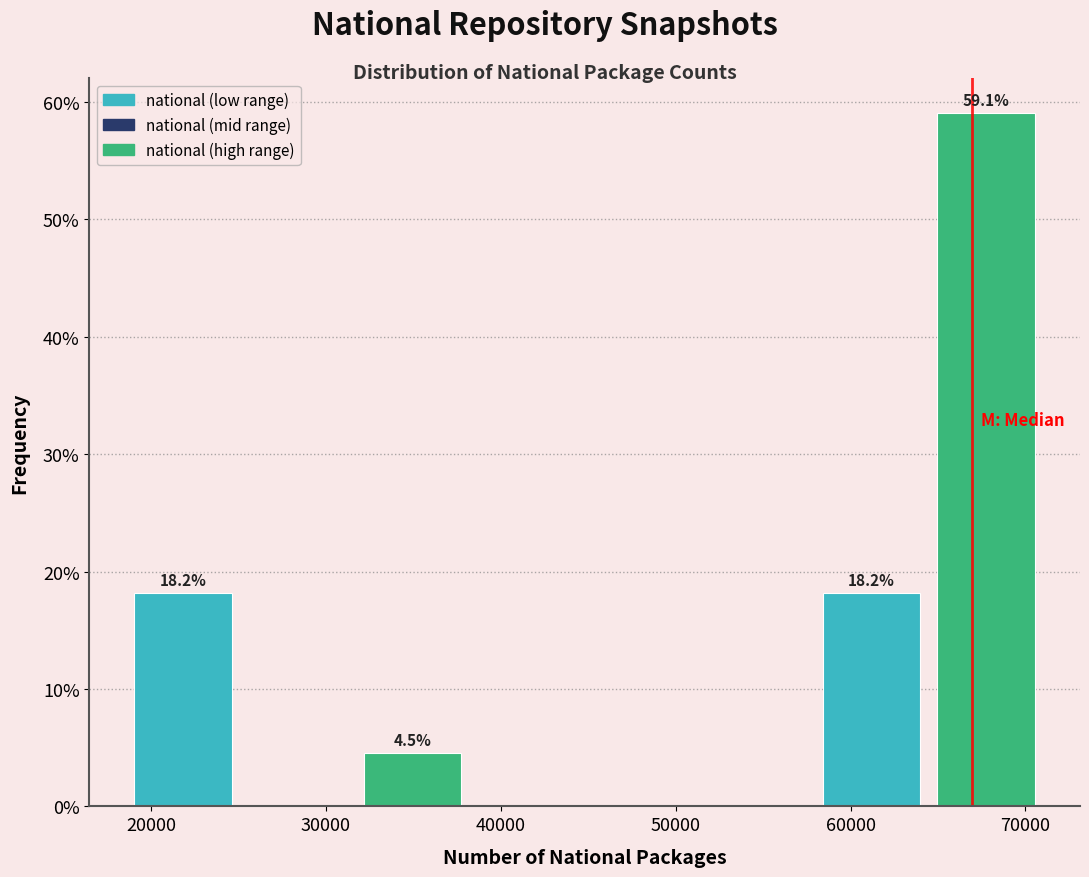

Which range on the x-axis has the tallest bar?

64000 to 71000